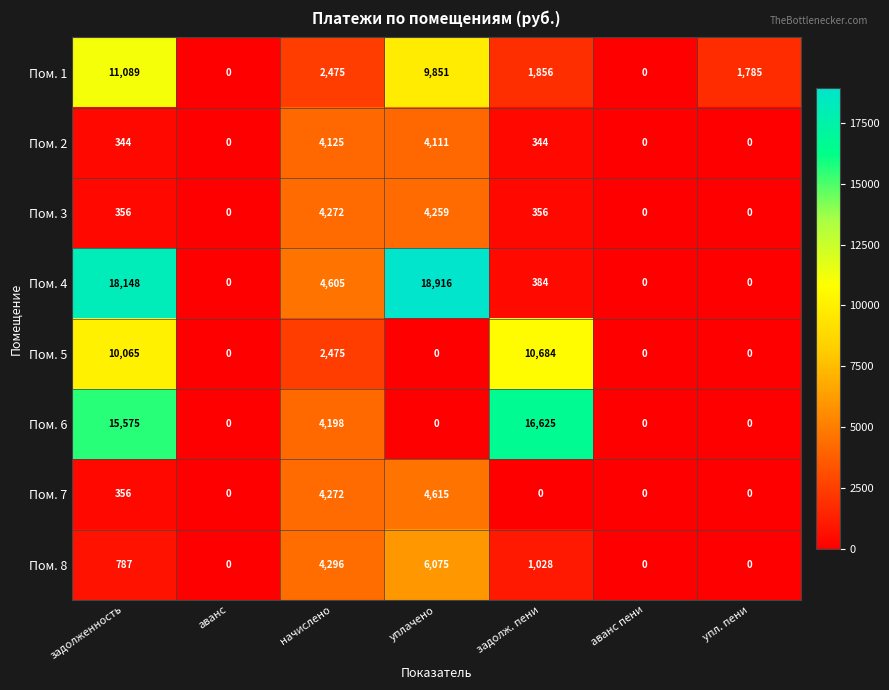

What is the maximum value shown in the chart?

18916